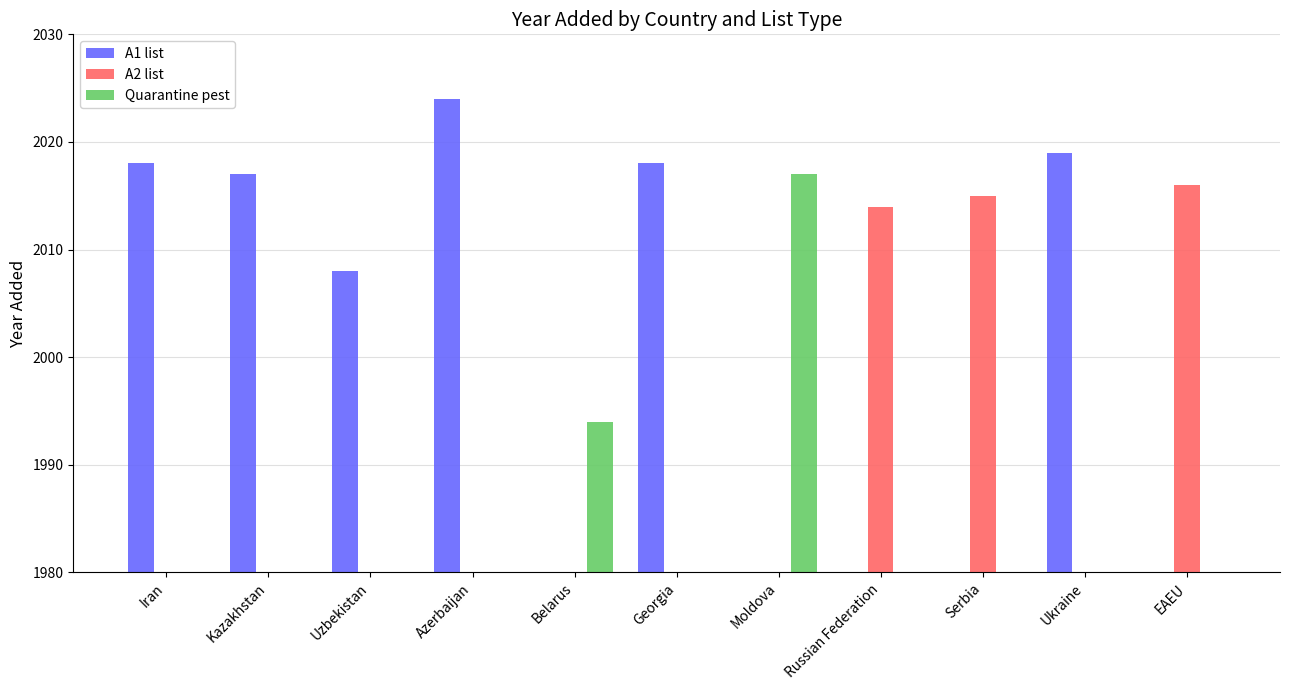

Where is Quarantine pest nearest to the value 1008?

Belarus